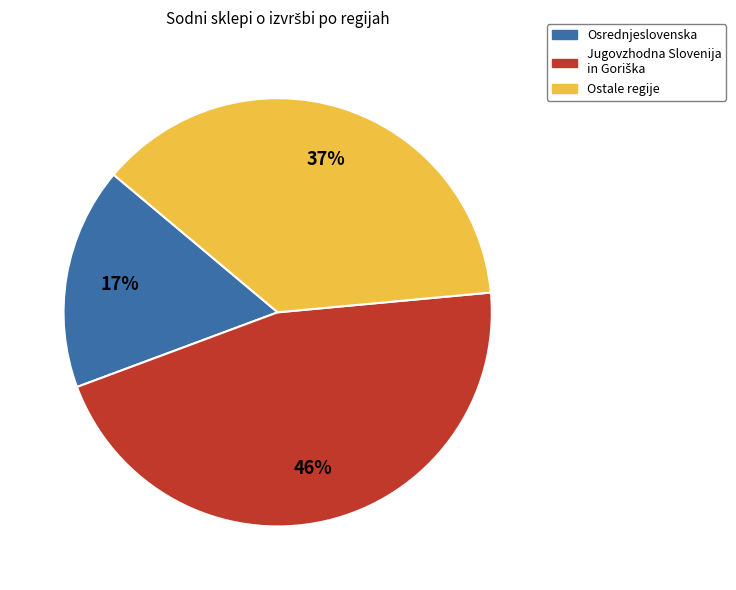

Is there a majority slice in this chart?

No